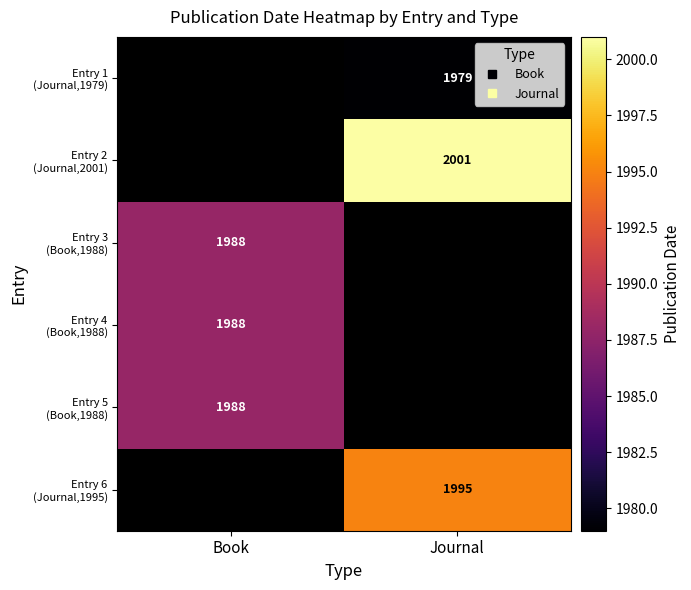

Is it true that Entry 1 (Journal,1979) equals 1979.0 at Journal?

True